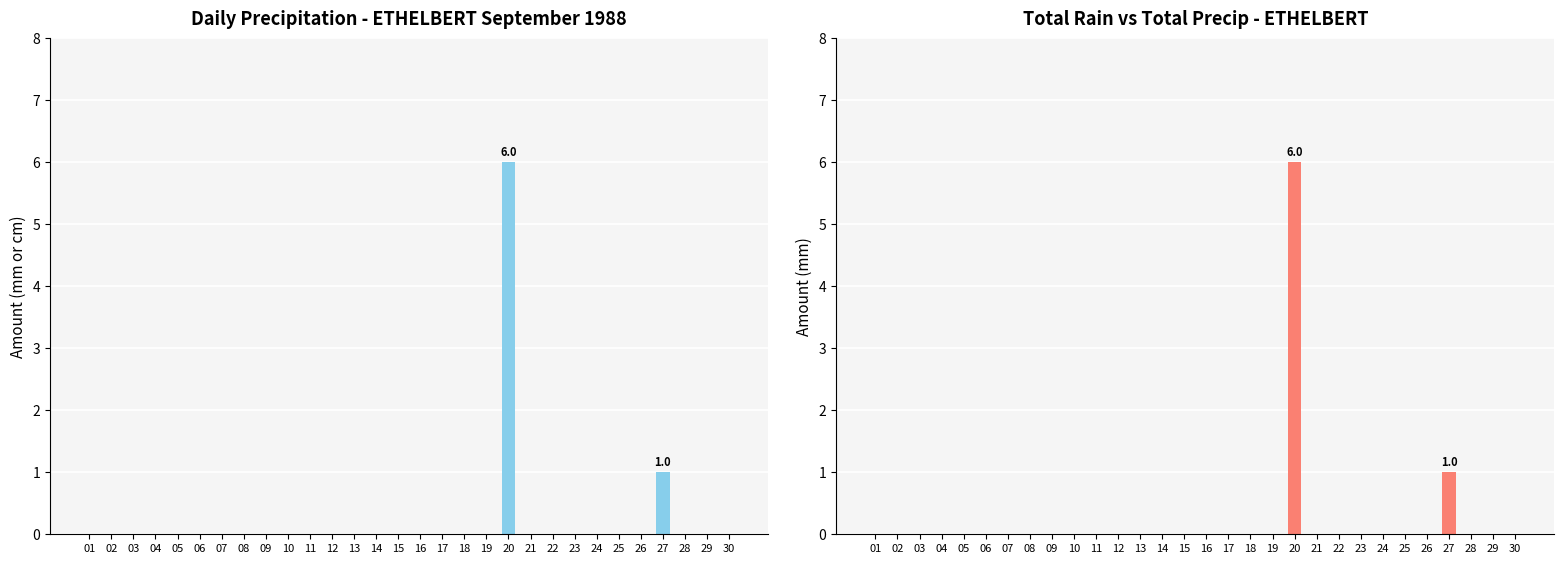

What are all the series names shown in the legend?

Total Rain (mm), Total Precip (mm)